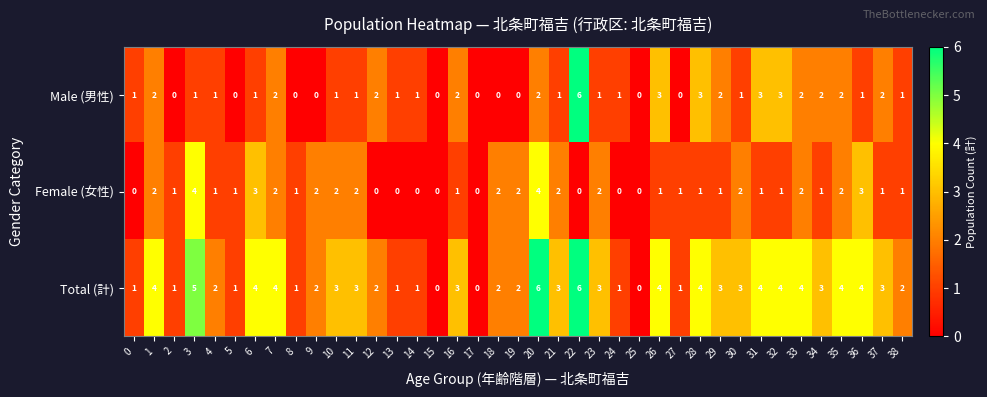

Count the Male (男性) values in the range 0 to 2.

34